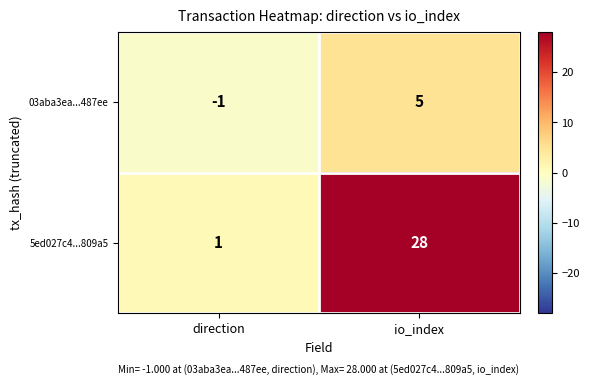

Is the value of 03aba3ea...487ee at direction greater than the value of 5ed027c4...809a5 at direction?

No